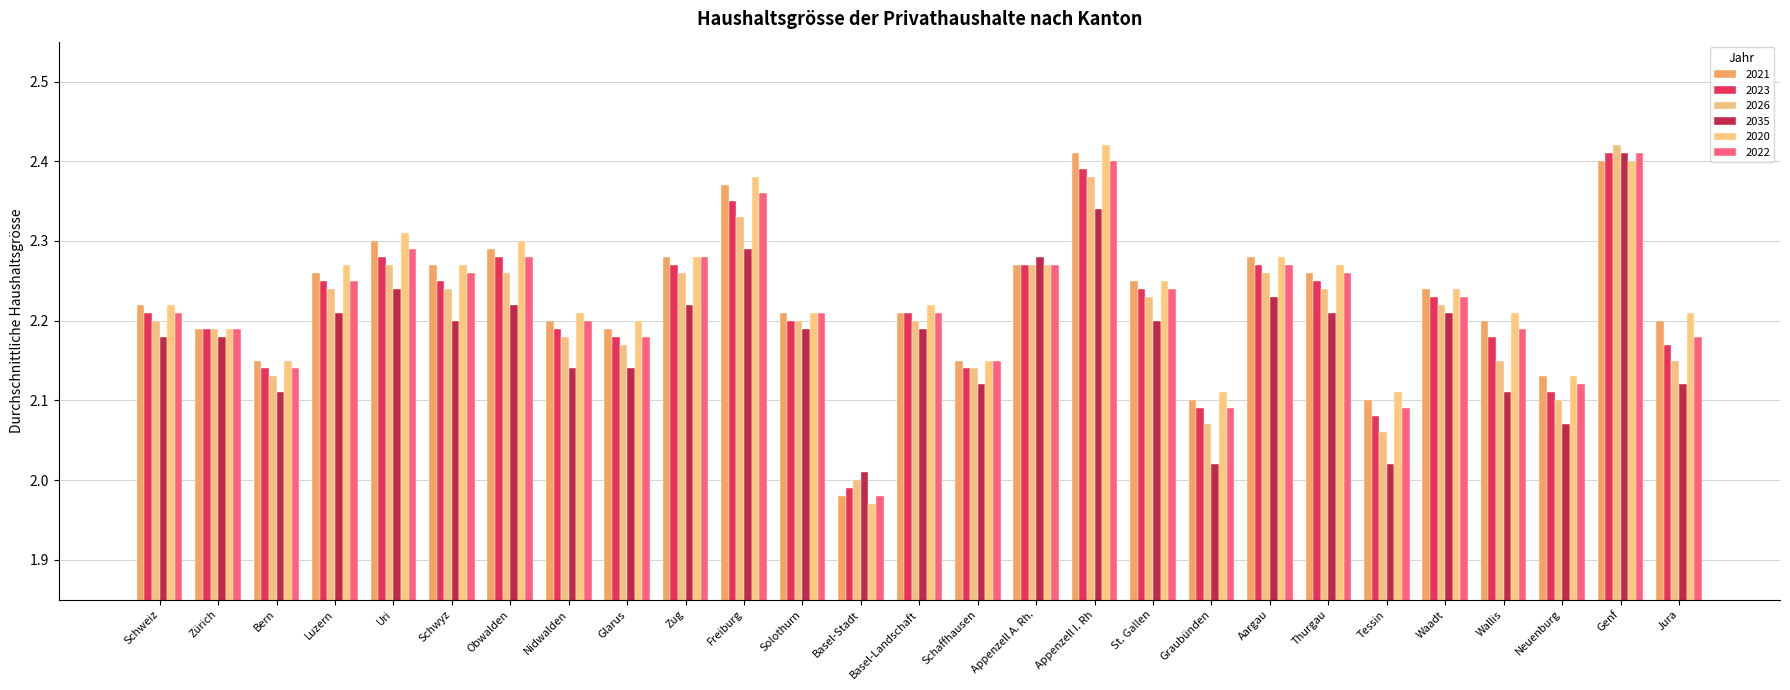

Reading right to left, what are all the values shown in this chart?

2021: Jura=2.2	Genf=2.4	Neuenburg=2.1	Wallis=2.2	Waadt=2.2	Tessin=2.1	Thurgau=2.3	Aargau=2.3	Graubünden=2.1	St. Gallen=2.2	Appenzell I. Rh=2.4	Appenzell A. Rh.=2.3	Schaffhausen=2.1	Basel-Landschaft=2.2	Basel-Stadt=2.0	Solothurn=2.2	Freiburg=2.4	Zug=2.3	Glarus=2.2	Nidwalden=2.2	Obwalden=2.3	Schwyz=2.3	Uri=2.3	Luzern=2.3	Bern=2.1	Zürich=2.2	Schweiz=2.2
2023: Jura=2.2	Genf=2.4	Neuenburg=2.1	Wallis=2.2	Waadt=2.2	Tessin=2.1	Thurgau=2.2	Aargau=2.3	Graubünden=2.1	St. Gallen=2.2	Appenzell I. Rh=2.4	Appenzell A. Rh.=2.3	Schaffhausen=2.1	Basel-Landschaft=2.2	Basel-Stadt=2.0	Solothurn=2.2	Freiburg=2.4	Zug=2.3	Glarus=2.2	Nidwalden=2.2	Obwalden=2.3	Schwyz=2.2	Uri=2.3	Luzern=2.2	Bern=2.1	Zürich=2.2	Schweiz=2.2
2026: Jura=2.1	Genf=2.4	Neuenburg=2.1	Wallis=2.1	Waadt=2.2	Tessin=2.1	Thurgau=2.2	Aargau=2.3	Graubünden=2.1	St. Gallen=2.2	Appenzell I. Rh=2.4	Appenzell A. Rh.=2.3	Schaffhausen=2.1	Basel-Landschaft=2.2	Basel-Stadt=2.0	Solothurn=2.2	Freiburg=2.3	Zug=2.3	Glarus=2.2	Nidwalden=2.2	Obwalden=2.3	Schwyz=2.2	Uri=2.3	Luzern=2.2	Bern=2.1	Zürich=2.2	Schweiz=2.2
2035: Jura=2.1	Genf=2.4	Neuenburg=2.1	Wallis=2.1	Waadt=2.2	Tessin=2.0	Thurgau=2.2	Aargau=2.2	Graubünden=2.0	St. Gallen=2.2	Appenzell I. Rh=2.3	Appenzell A. Rh.=2.3	Schaffhausen=2.1	Basel-Landschaft=2.2	Basel-Stadt=2.0	Solothurn=2.2	Freiburg=2.3	Zug=2.2	Glarus=2.1	Nidwalden=2.1	Obwalden=2.2	Schwyz=2.2	Uri=2.2	Luzern=2.2	Bern=2.1	Zürich=2.2	Schweiz=2.2
2020: Jura=2.2	Genf=2.4	Neuenburg=2.1	Wallis=2.2	Waadt=2.2	Tessin=2.1	Thurgau=2.3	Aargau=2.3	Graubünden=2.1	St. Gallen=2.2	Appenzell I. Rh=2.4	Appenzell A. Rh.=2.3	Schaffhausen=2.1	Basel-Landschaft=2.2	Basel-Stadt=2.0	Solothurn=2.2	Freiburg=2.4	Zug=2.3	Glarus=2.2	Nidwalden=2.2	Obwalden=2.3	Schwyz=2.3	Uri=2.3	Luzern=2.3	Bern=2.1	Zürich=2.2	Schweiz=2.2
2022: Jura=2.2	Genf=2.4	Neuenburg=2.1	Wallis=2.2	Waadt=2.2	Tessin=2.1	Thurgau=2.3	Aargau=2.3	Graubünden=2.1	St. Gallen=2.2	Appenzell I. Rh=2.4	Appenzell A. Rh.=2.3	Schaffhausen=2.1	Basel-Landschaft=2.2	Basel-Stadt=2.0	Solothurn=2.2	Freiburg=2.4	Zug=2.3	Glarus=2.2	Nidwalden=2.2	Obwalden=2.3	Schwyz=2.3	Uri=2.3	Luzern=2.2	Bern=2.1	Zürich=2.2	Schweiz=2.2